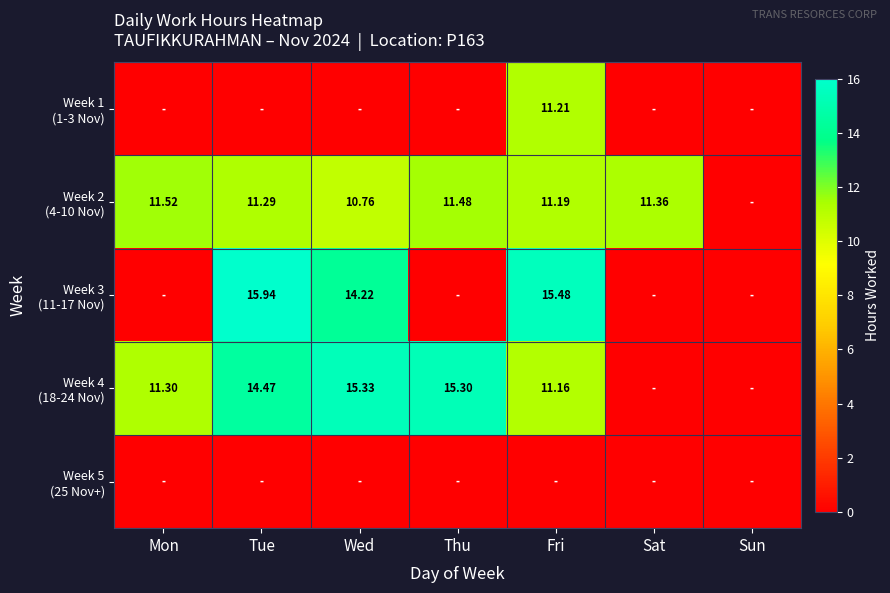

Which series has the largest total across all categories?

Week 2 (4-10 Nov)